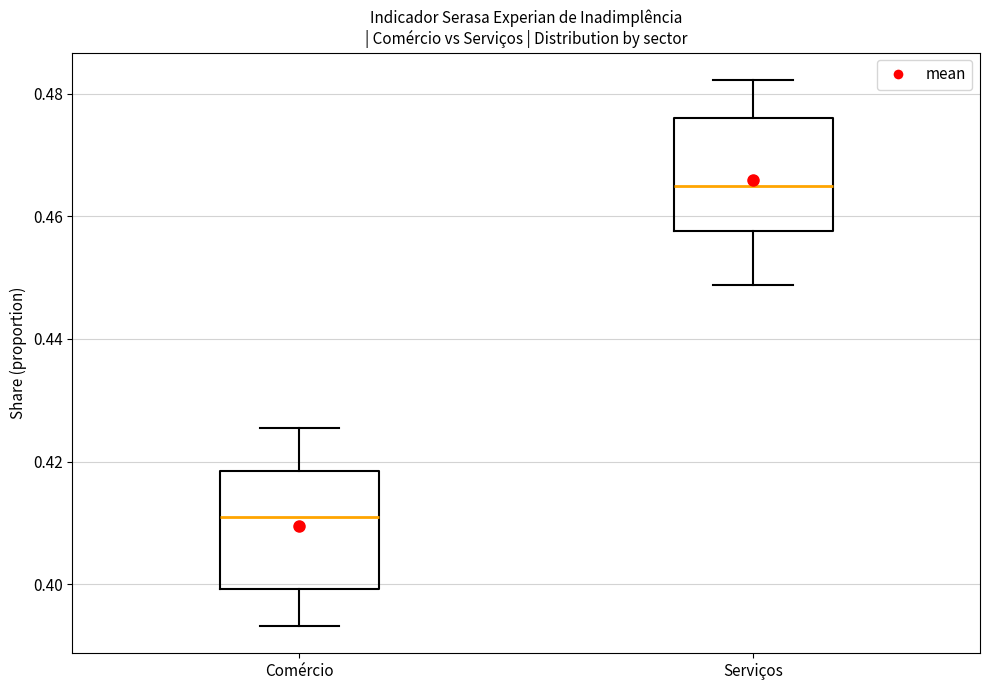

Which box's median line is the lowest?

Comércio